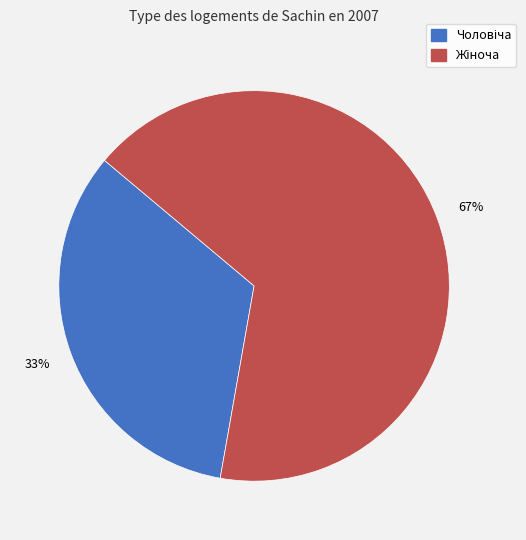

Does any single category account for the majority?

Yes